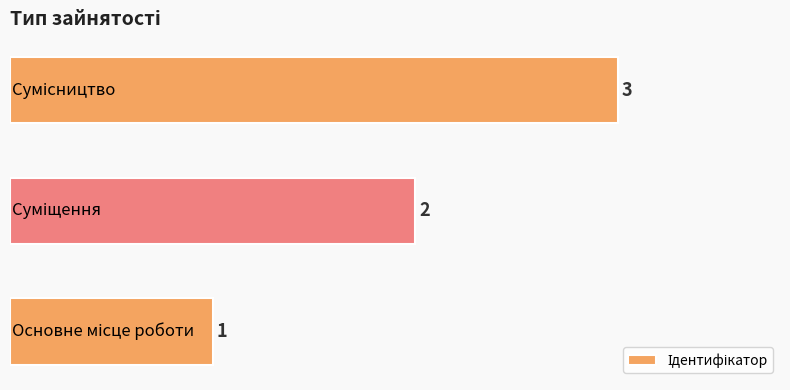

What is the sum of all values?

6